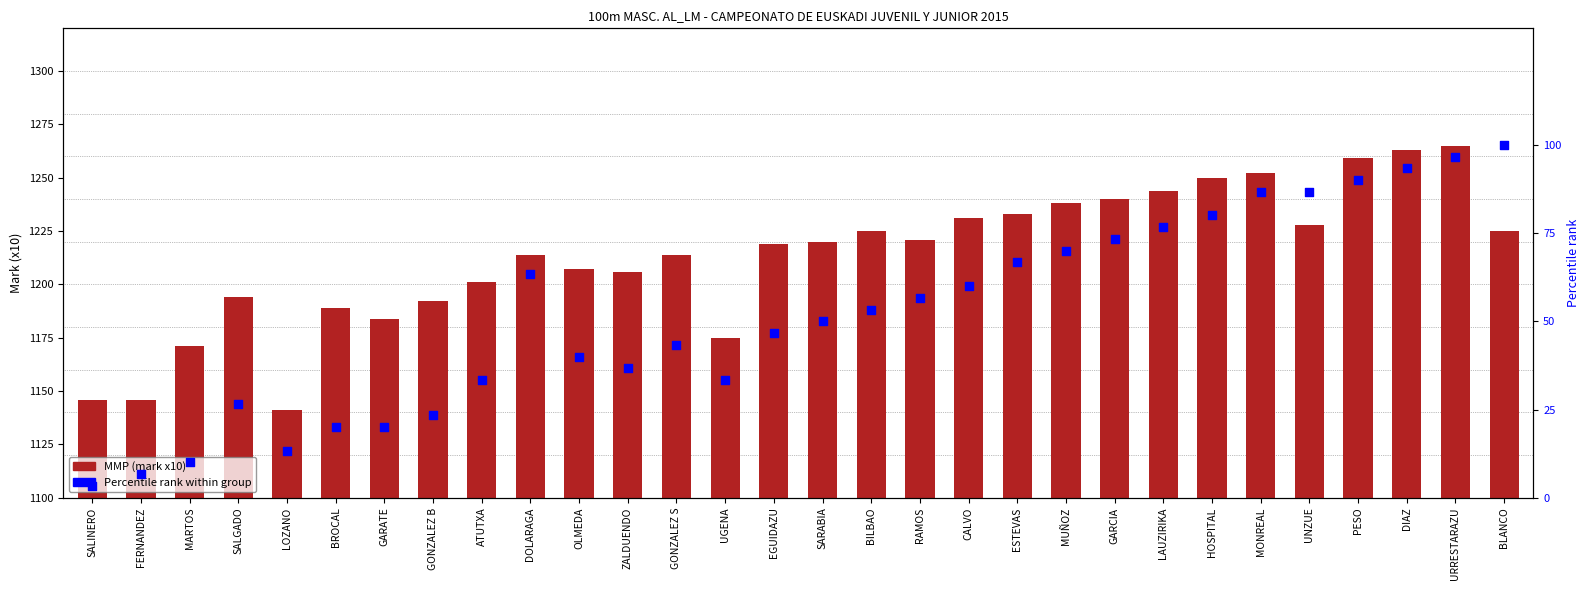

What is the total value across all series at DOLARAGA?

1277.3